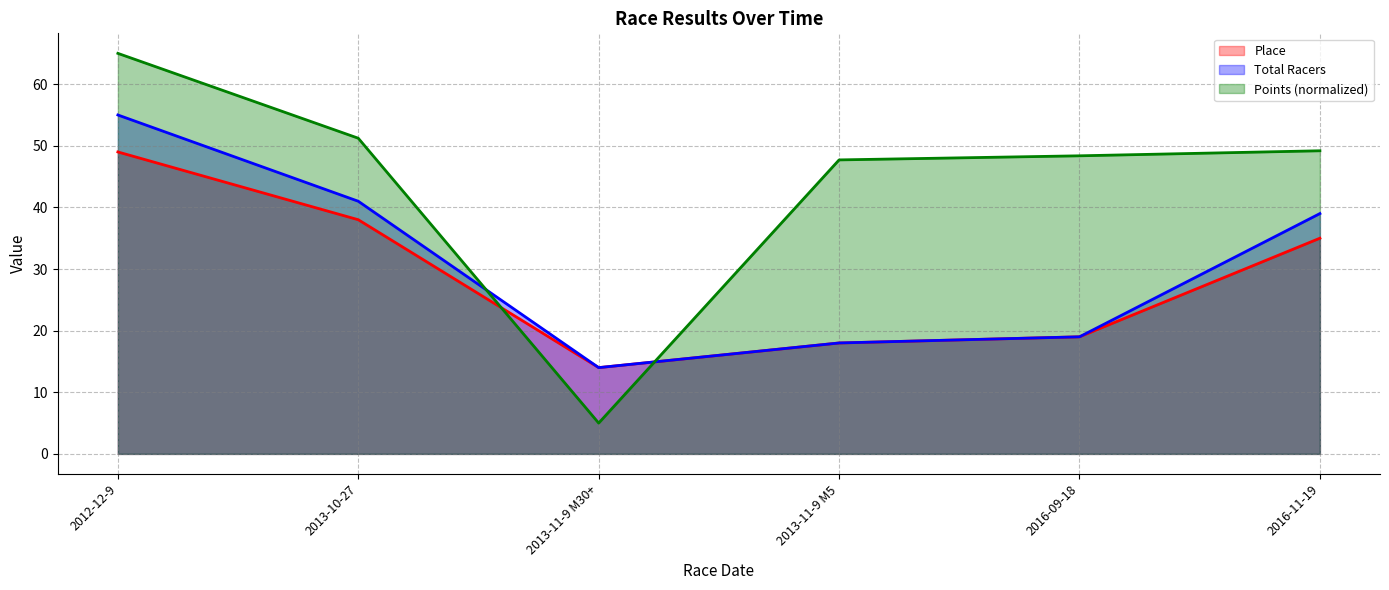

How many series are shown in this chart?

3